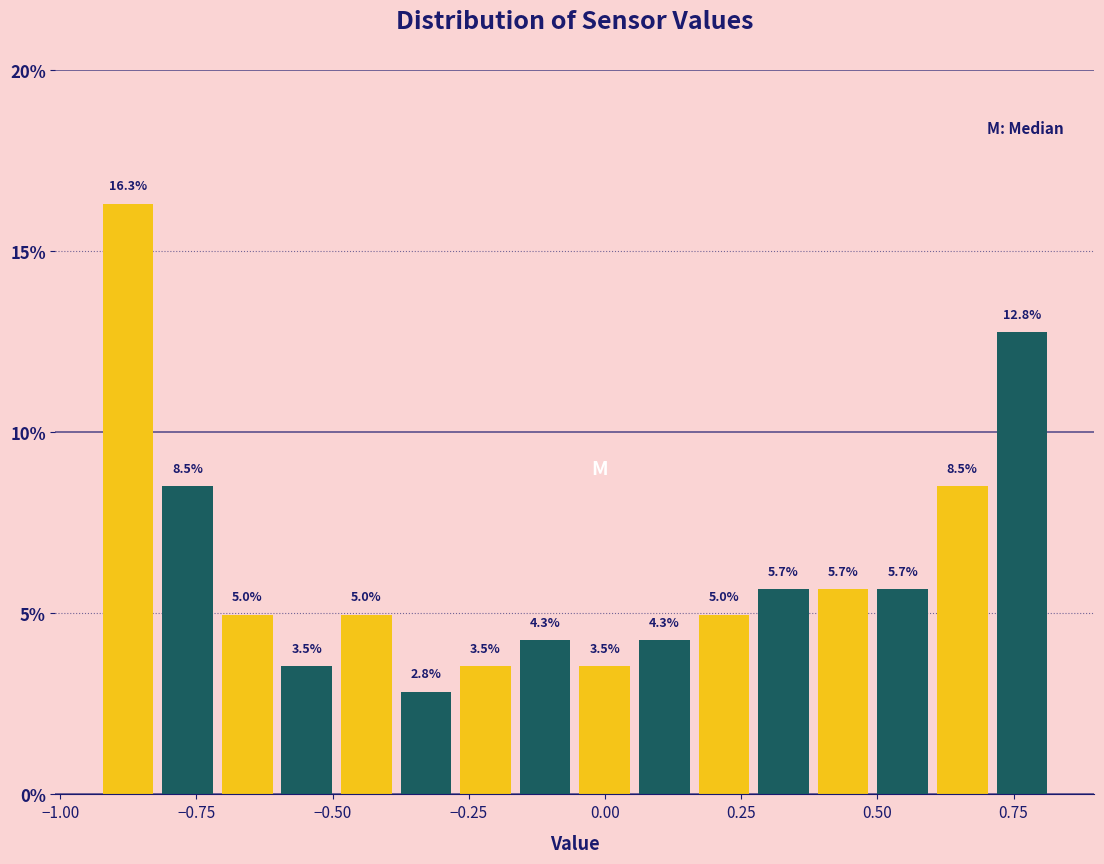

Read against the x-axis, roughly where is the centre of the tallest bar?

-0.90